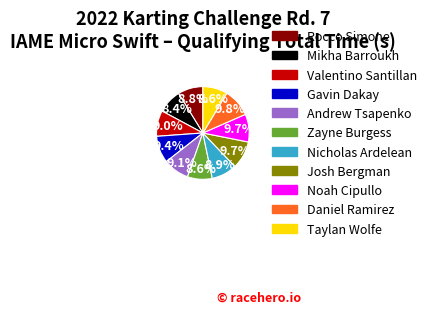

The Mikha Barroukh slice represents 8% of the pie. True or false?

True